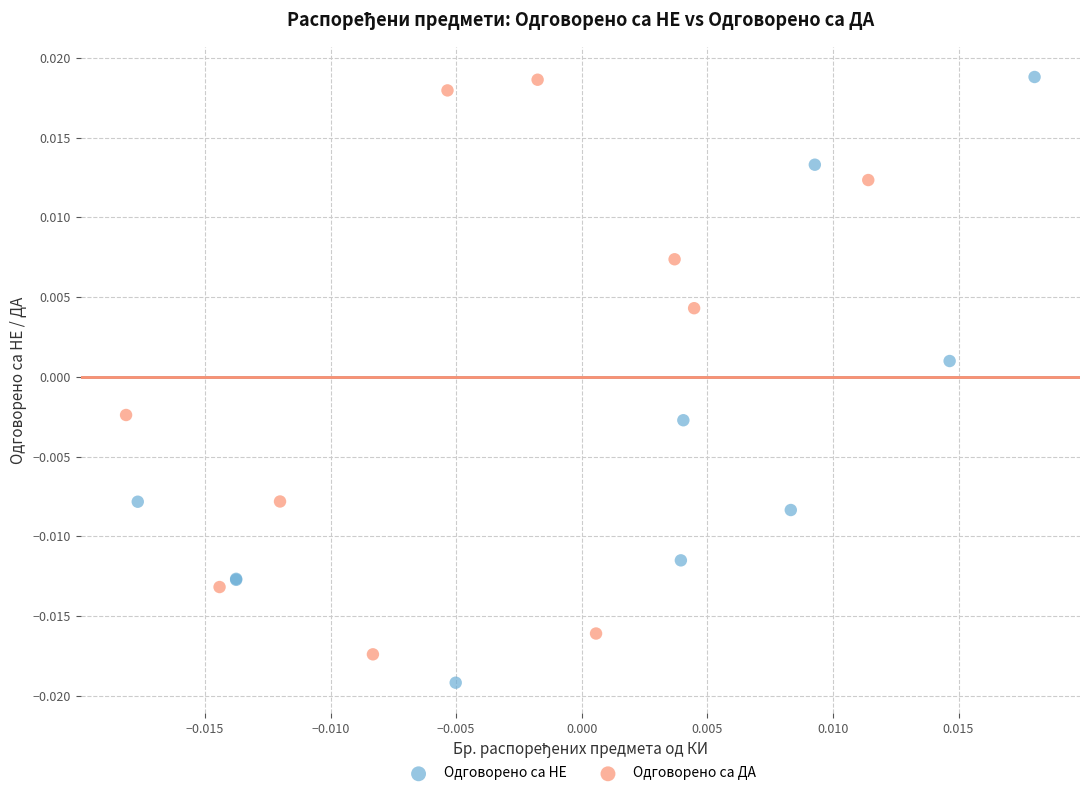

Which series contains the lowest Y value?

Одговорено са НЕ